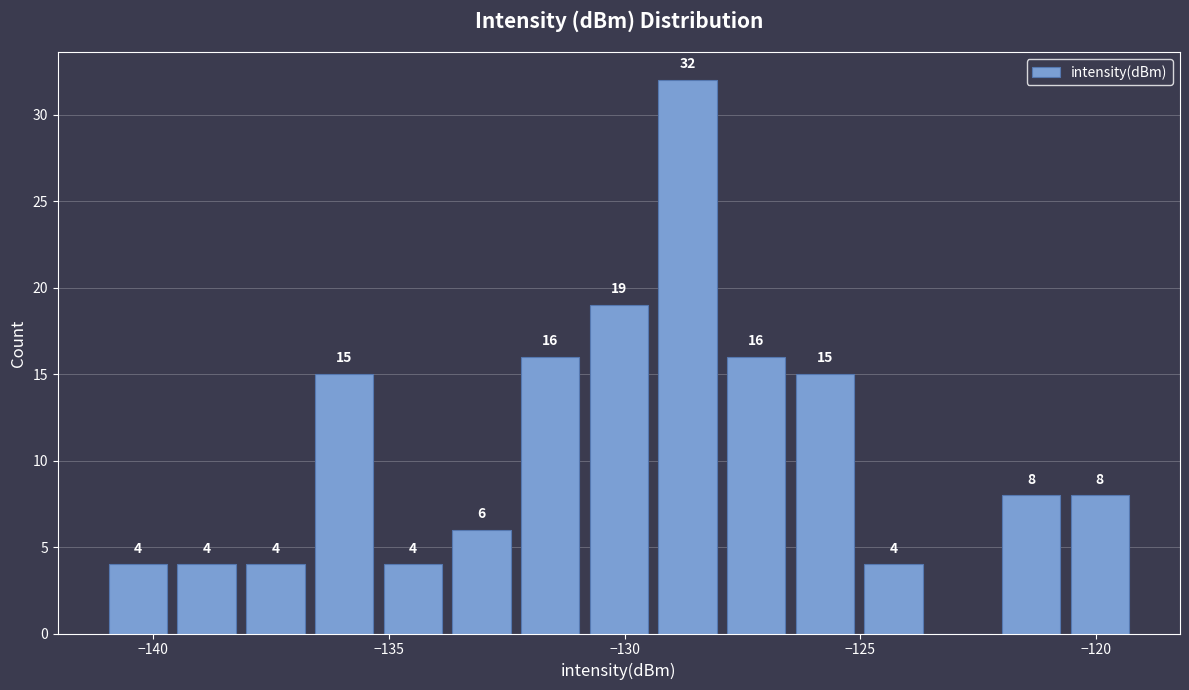

Around what value on the x-axis is the tallest bar? Give the approximate position of its centre, as read against the axis.

-128.5